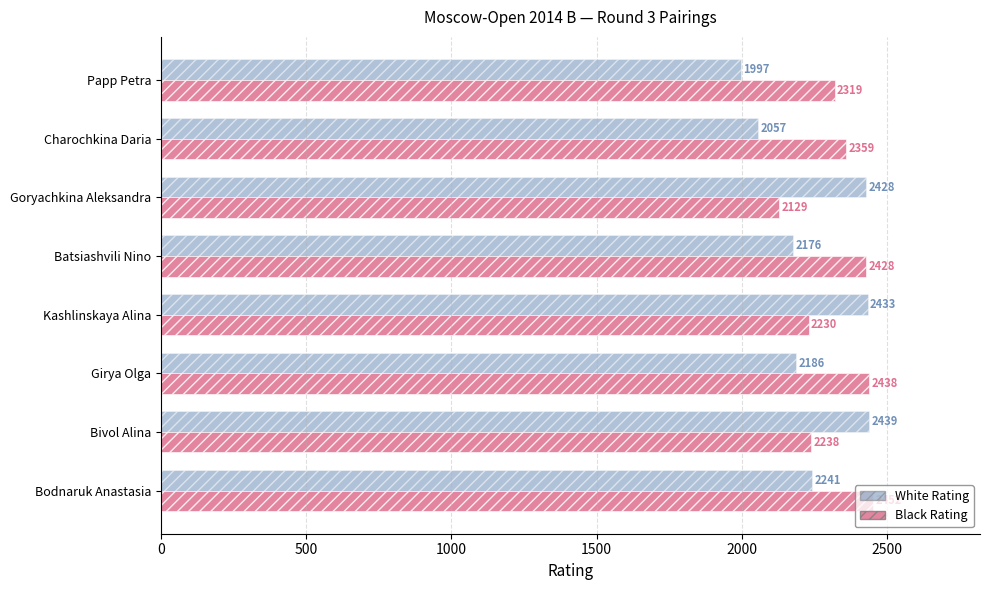

What is the total value across all series at Bodnaruk Anastasia?

4693